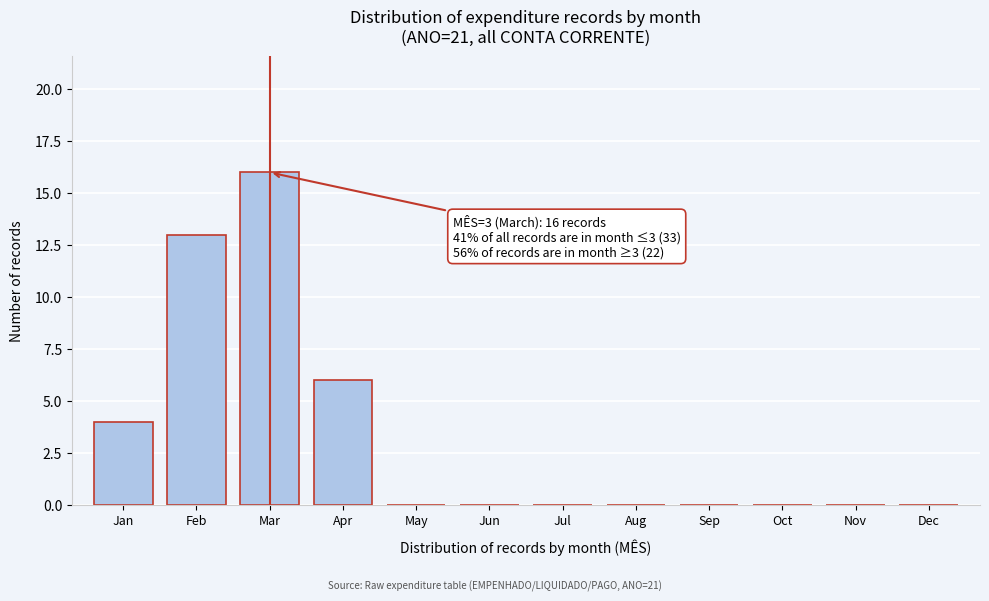

Reading left to right, what are all the values shown in this chart?

Jan=4	Feb=13	Mar=16	Apr=6	May=0	Jun=0	Jul=0	Aug=0	Sep=0	Oct=0	Nov=0	Dec=0